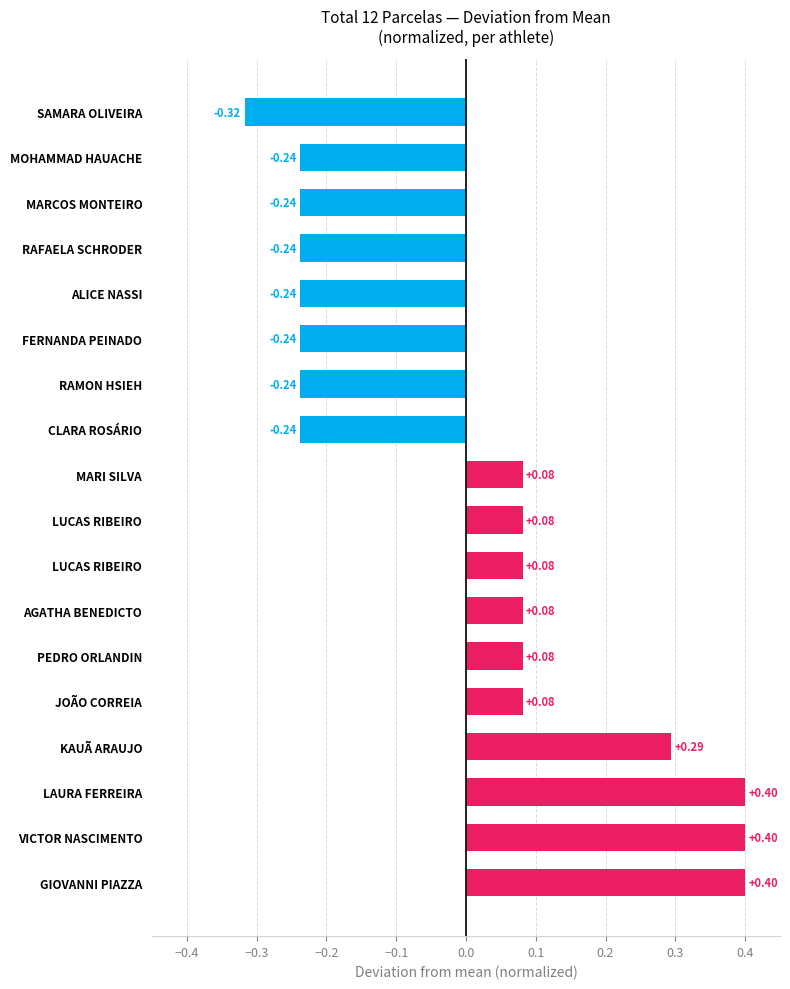

Count the values in the range 0 to 1.

10